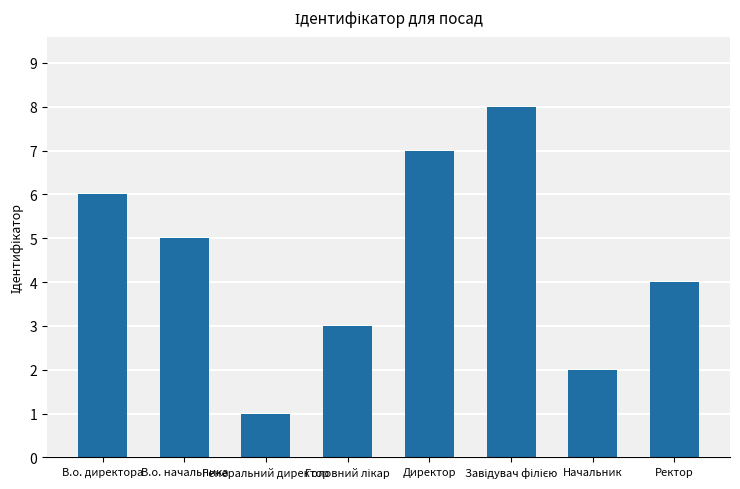

Approximately how many times larger is the value at Ректор compared to В.о. директора?

0.7